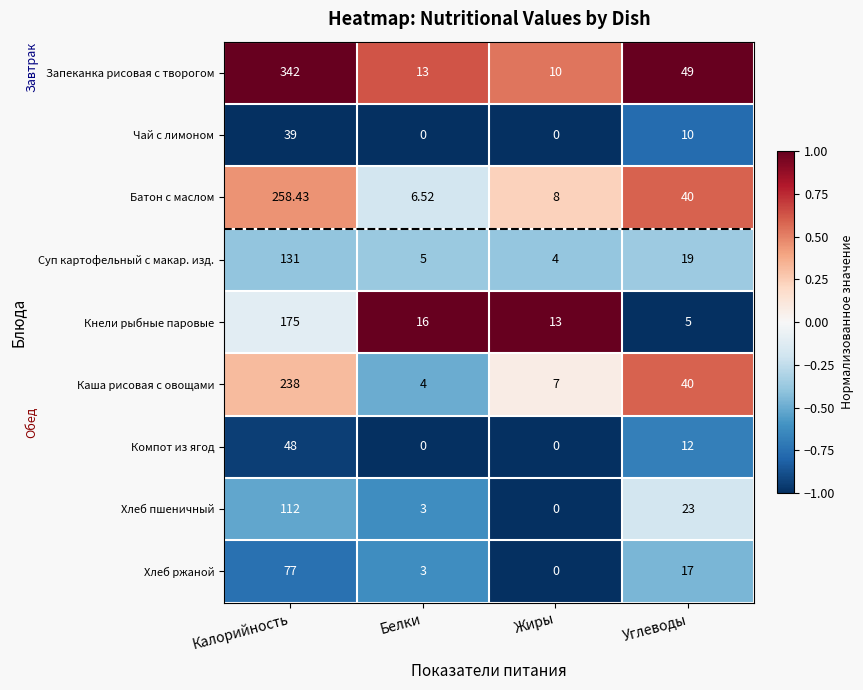

Which series has the largest range (max minus min)?

Запеканка рисовая с творогом